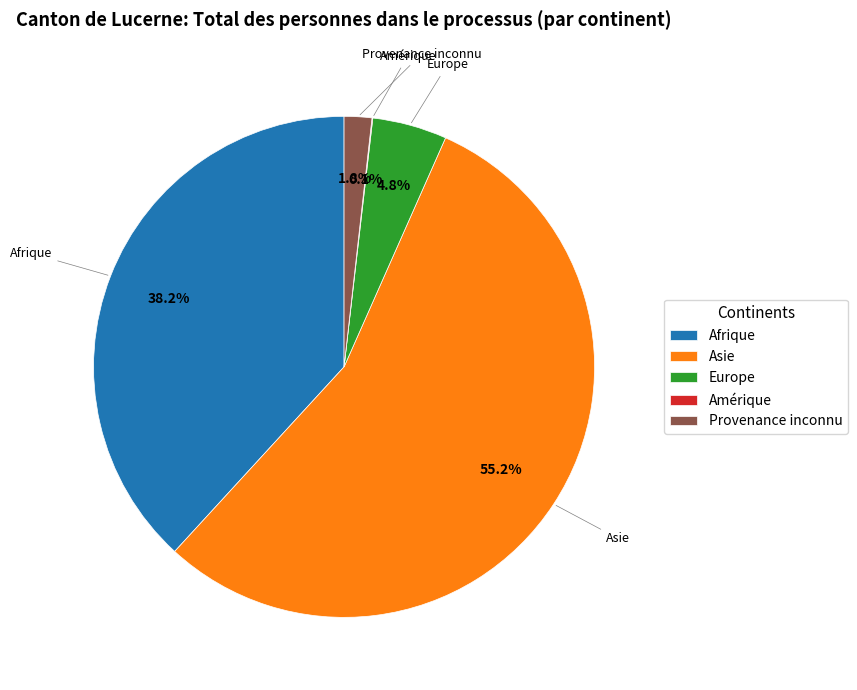

The Asie slice represents 55% of the pie. True or false?

True